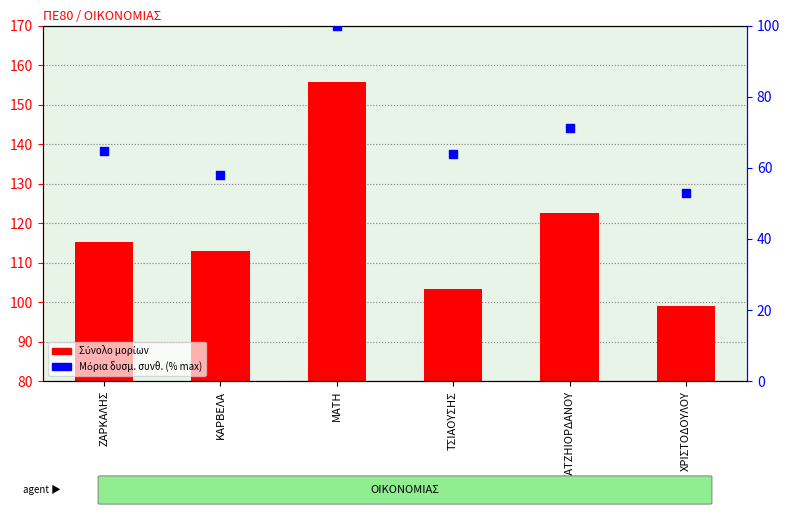

At which category is the sum across all series the highest?

ΜΑΤΗ